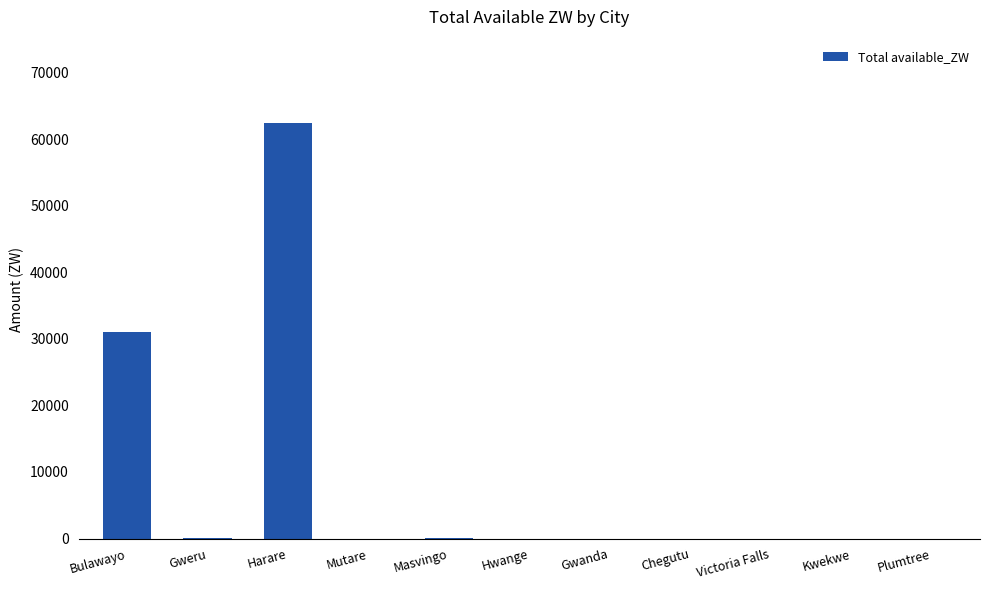

What is the average value?

8520.7